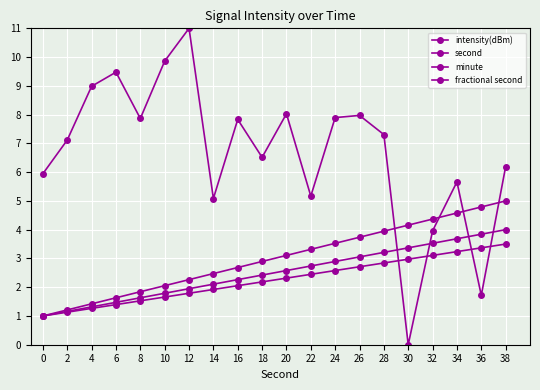

How many positive values does the intensity(dBm) series have?

19